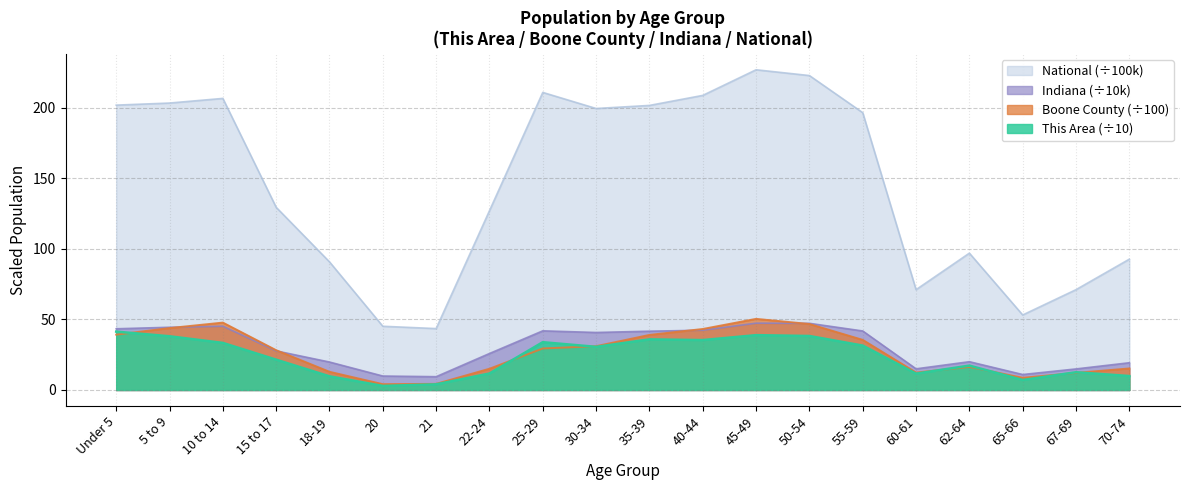

How many interior local valleys does the Indiana series have?

4